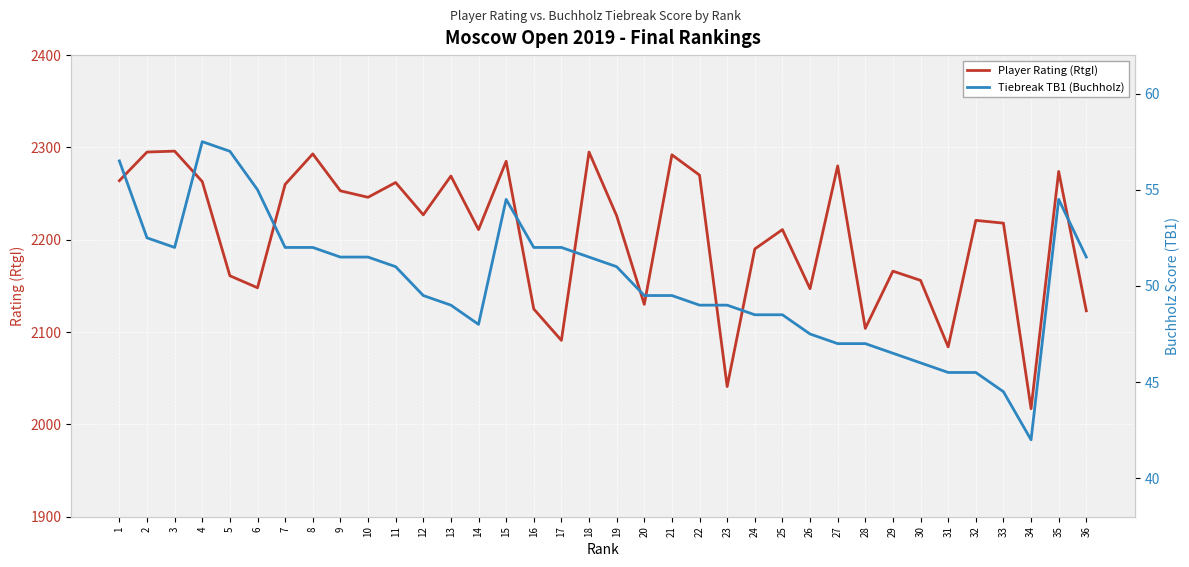

The value of Player Rating (RtgI) at 35 is 1067.7. True or false?

False